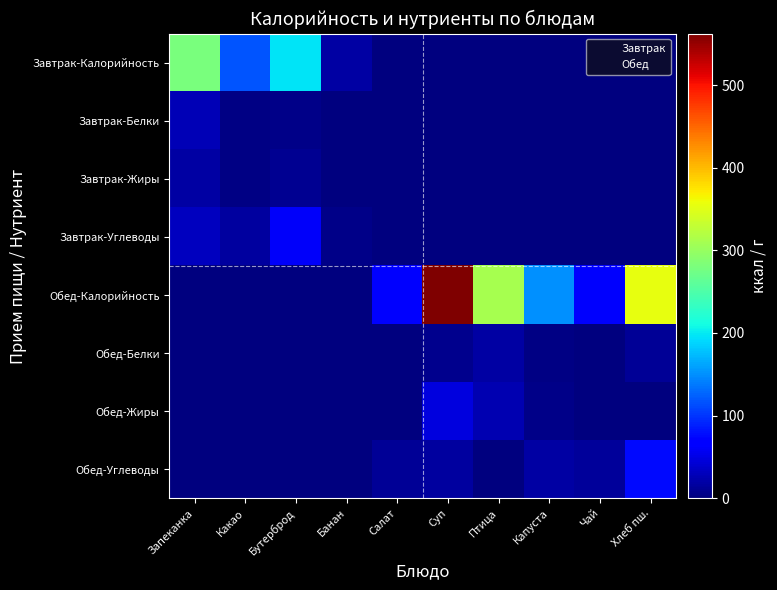

Reading left to right, what are all the values shown in this chart?

Завтрак-Калорийность: Запеканка=279.6	Какао=118.6	Бутерброд=196.8	Банан=18.2	Салат=0.0	Суп=0.0	Птица=0.0	Капуста=0.0	Чай=0.0	Хлеб пш.=0.0
Завтрак-Белки: Запеканка=27.8	Какао=4.0	Бутерброд=5.9	Банан=0.3	Салат=0.0	Суп=0.0	Птица=0.0	Капуста=0.0	Чай=0.0	Хлеб пш.=0.0
Завтрак-Жиры: Запеканка=18.0	Какао=3.5	Бутерброд=9.9	Банан=0.0	Салат=0.0	Суп=0.0	Птица=0.0	Капуста=0.0	Чай=0.0	Хлеб пш.=0.0
Завтрак-Углеводы: Запеканка=32.4	Какао=17.6	Бутерброд=60.1	Банан=4.5	Салат=0.0	Суп=0.0	Птица=0.0	Капуста=0.0	Чай=0.0	Хлеб пш.=0.0
Обед-Калорийность: Запеканка=0.0	Какао=0.0	Бутерброд=0.0	Банан=0.0	Салат=70.8	Суп=562.3	Птица=310.8	Капуста=150.2	Чай=62.0	Хлеб пш.=355.2
Обед-Белки: Запеканка=0.0	Какао=0.0	Бутерброд=0.0	Банан=0.0	Салат=1.1	Суп=7.8	Птица=18.7	Капуста=3.1	Чай=0.1	Хлеб пш.=11.4
Обед-Жиры: Запеканка=0.0	Какао=0.0	Бутерброд=0.0	Банан=0.0	Салат=0.1	Суп=48.0	Птица=26.0	Капуста=6.5	Чай=0.0	Хлеб пш.=0.9
Обед-Углеводы: Запеканка=0.0	Какао=0.0	Бутерброд=0.0	Банан=0.0	Салат=12.2	Суп=15.9	Птица=0.5	Капуста=18.9	Чай=15.2	Хлеб пш.=75.3